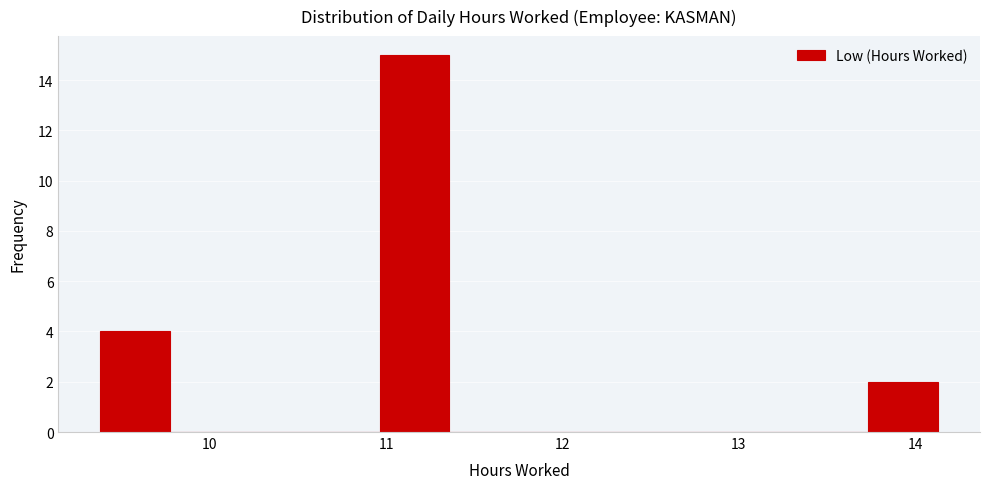

Read against the x-axis, roughly where is the centre of the tallest bar?

11.2